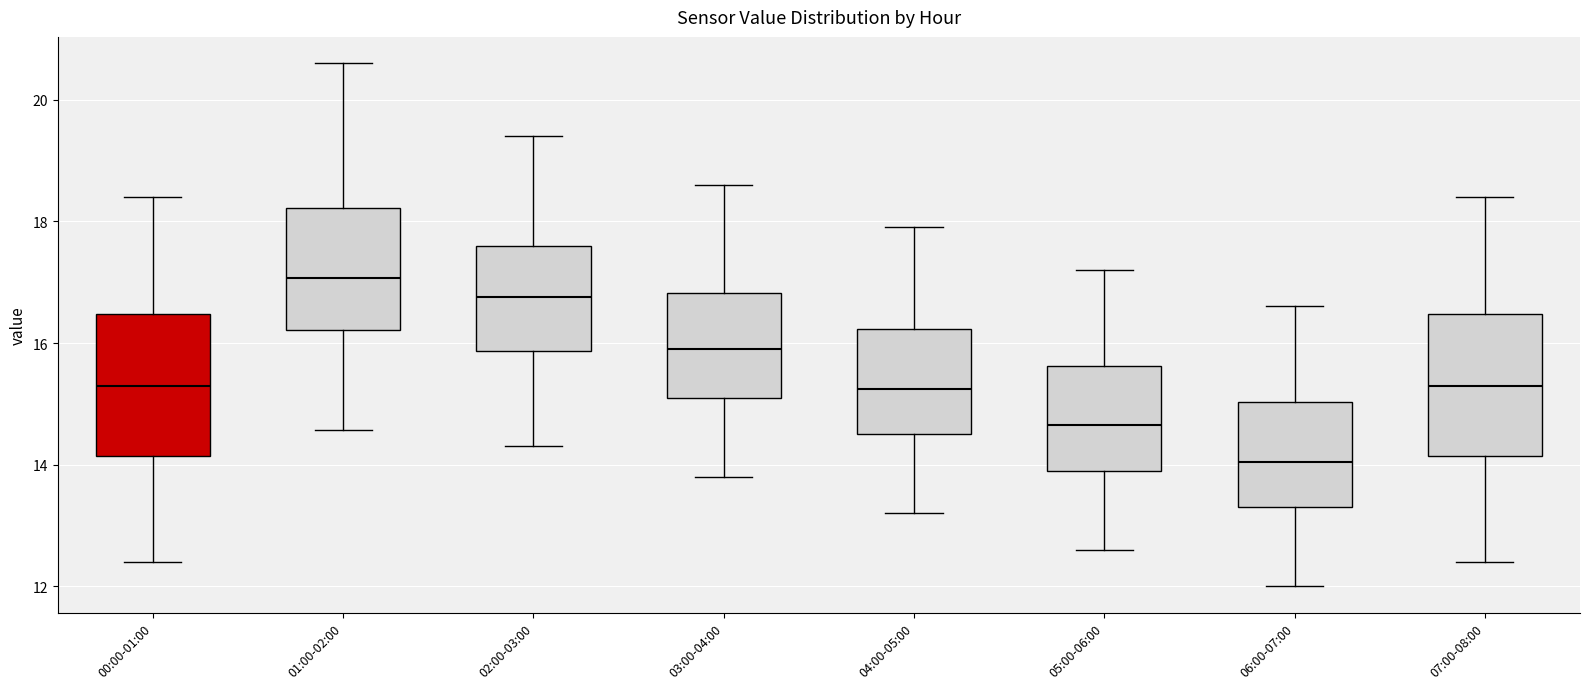

Where does the median line of the box for 01:00-02:00 sit on the y-axis? The values are not printed on the chart, so give them approximately, as read against the axis.

17.0